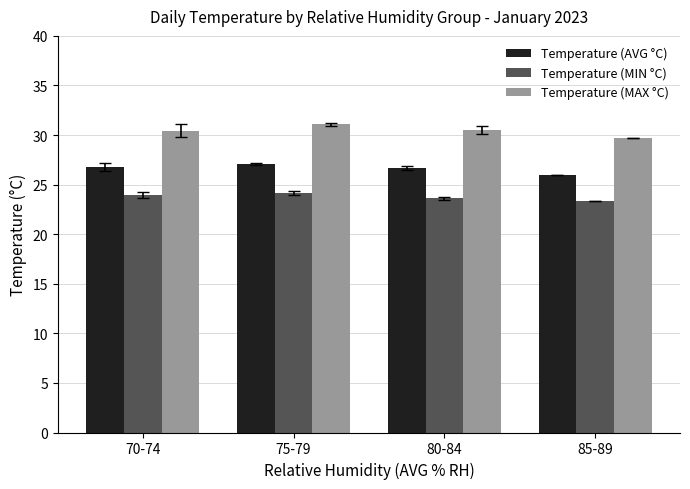

Are the bars grouped side by side (vs. stacked)?

Yes